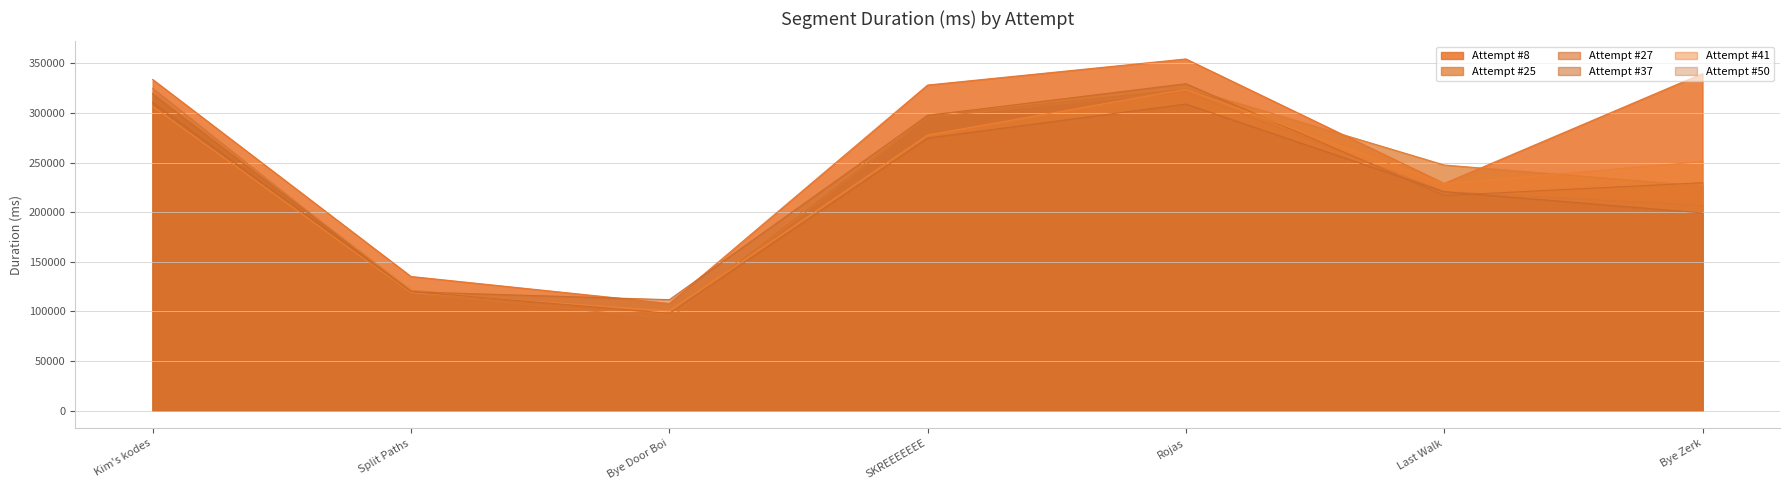

Which has a higher value, Bye Zerk or Rojas?

Rojas